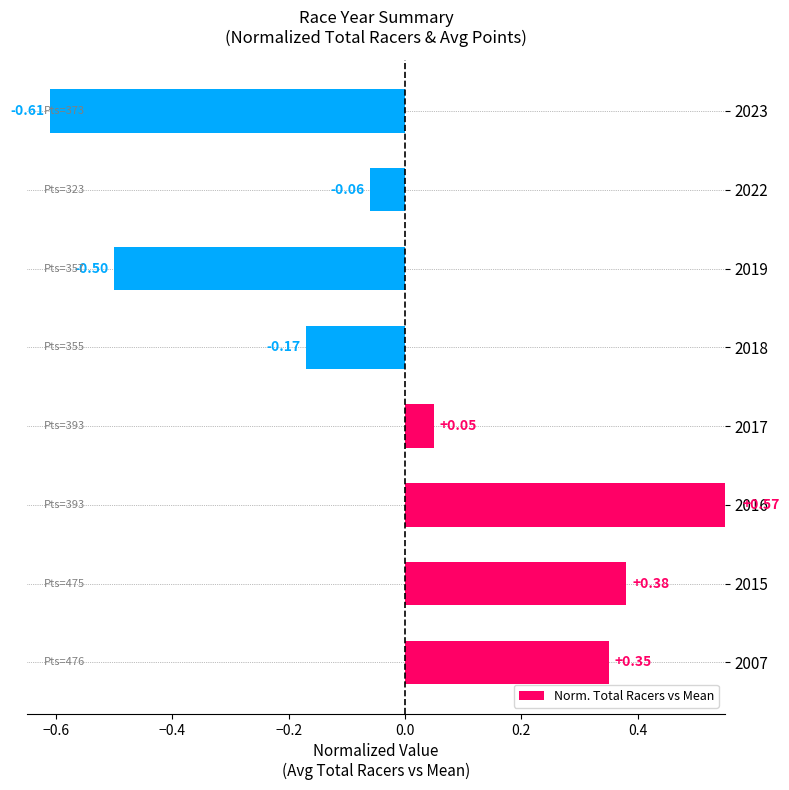

How many categories are shown in the chart?

8